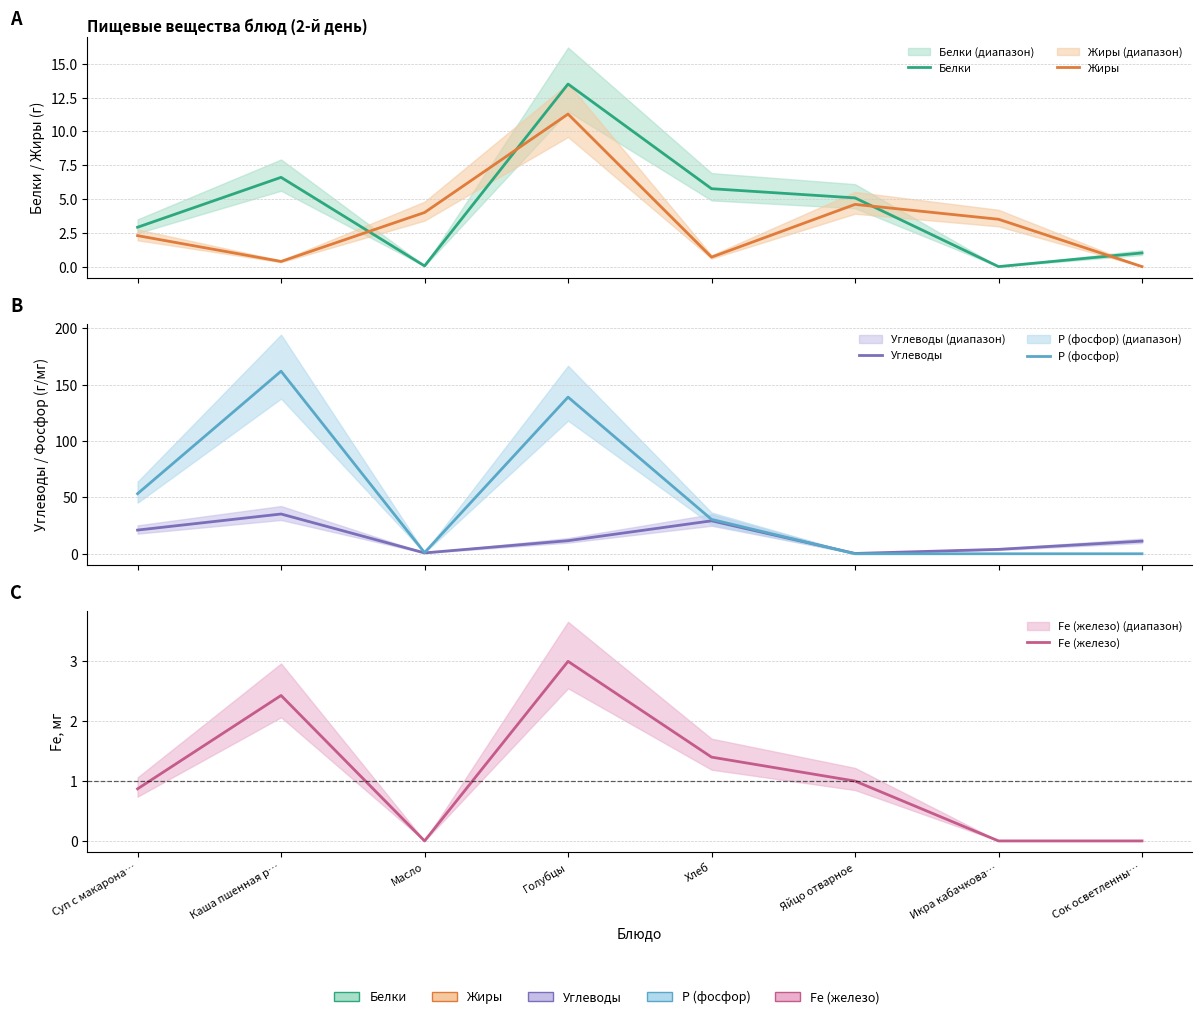

How many values in the Р (фосфор) series are below 30?

4